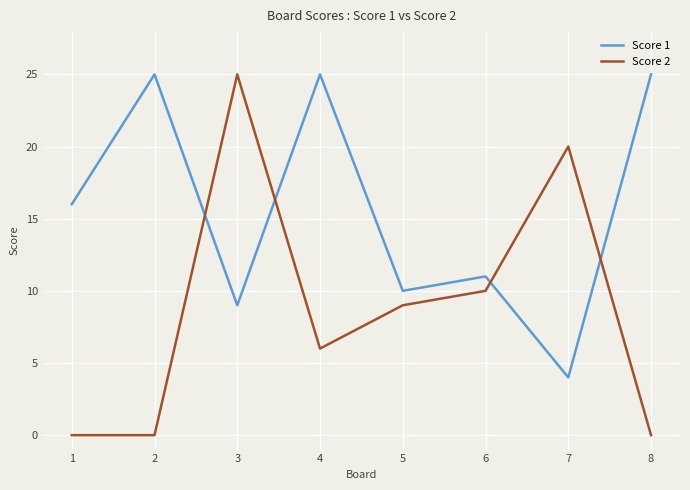

What is the total value across all series at 3?

34